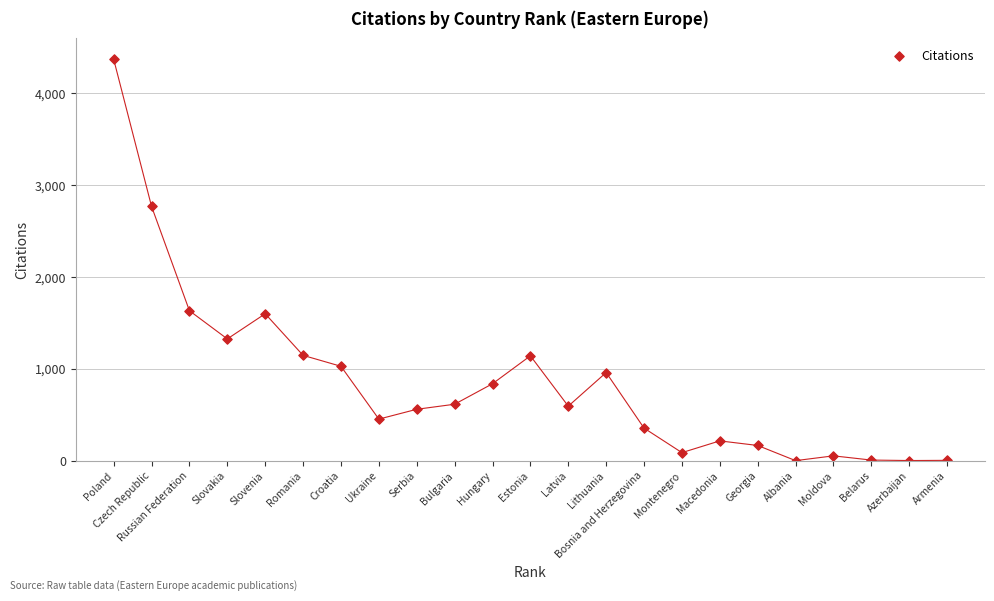

What is the range of X values (max minus min)?

22